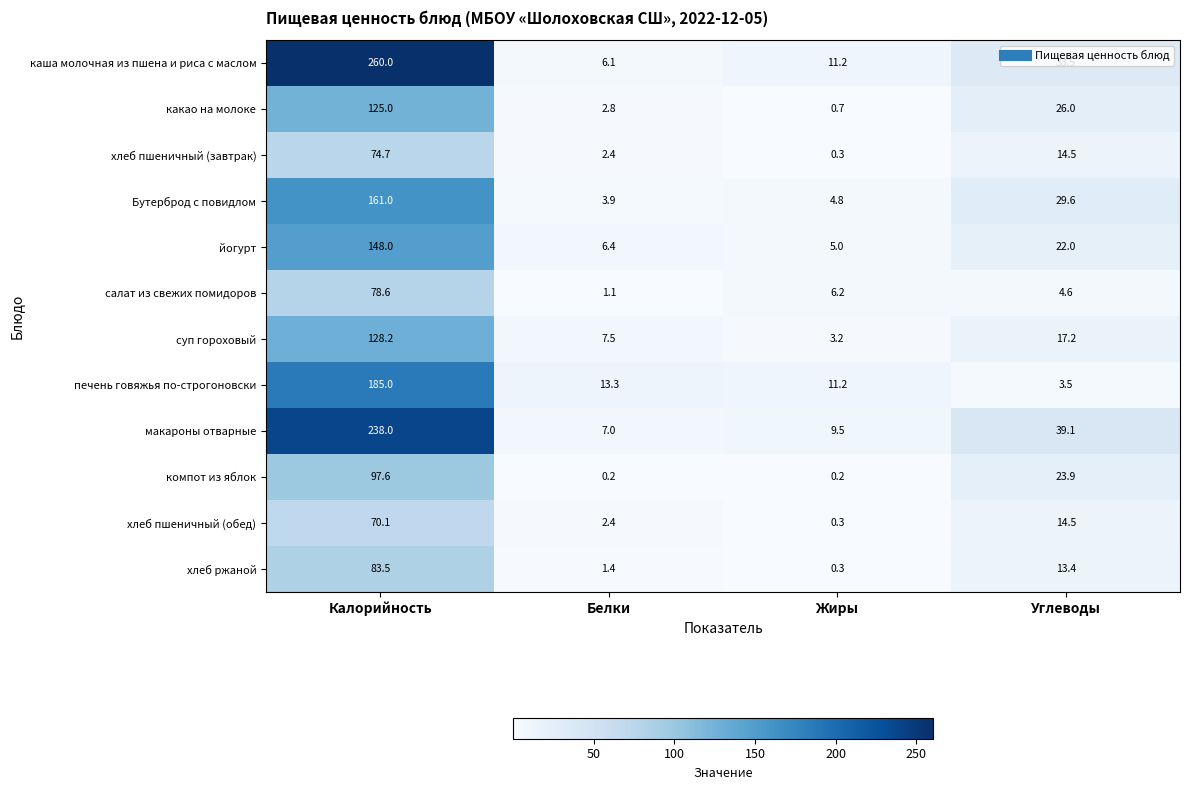

How many data points in хлеб ржаной are less than 13?

2